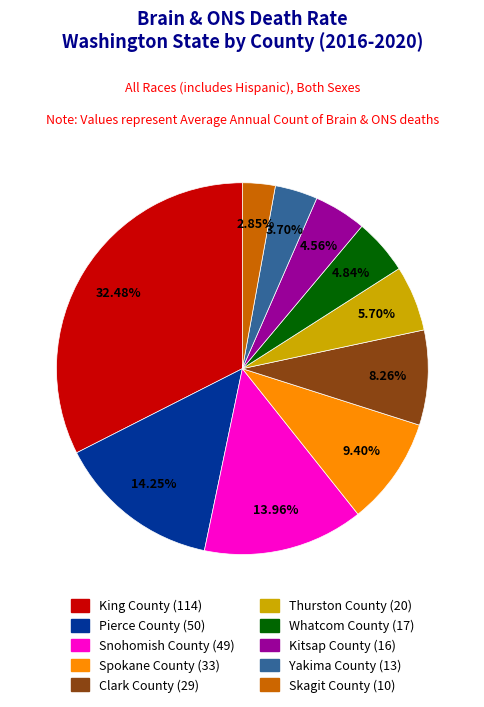

Count the number of slices in the pie.

10